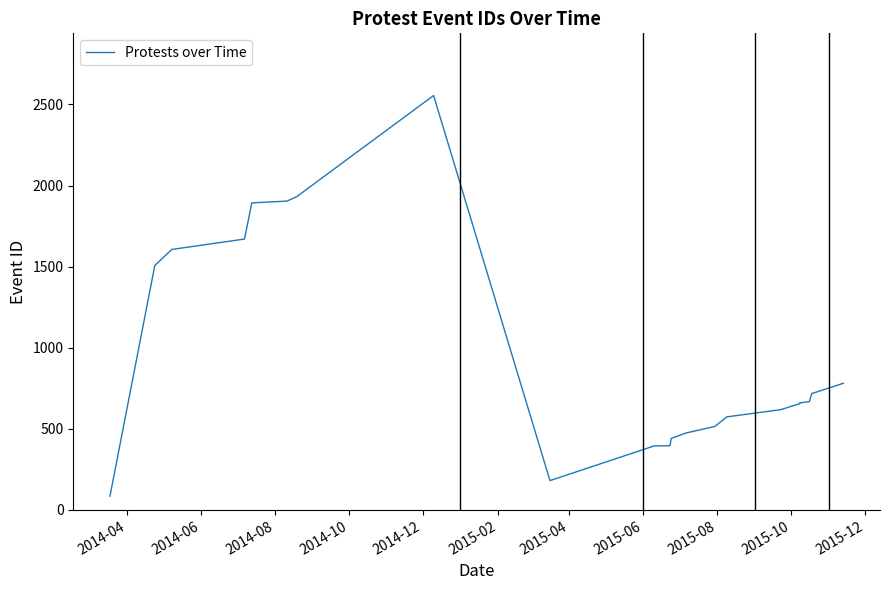

How many lines are shown in the chart?

1